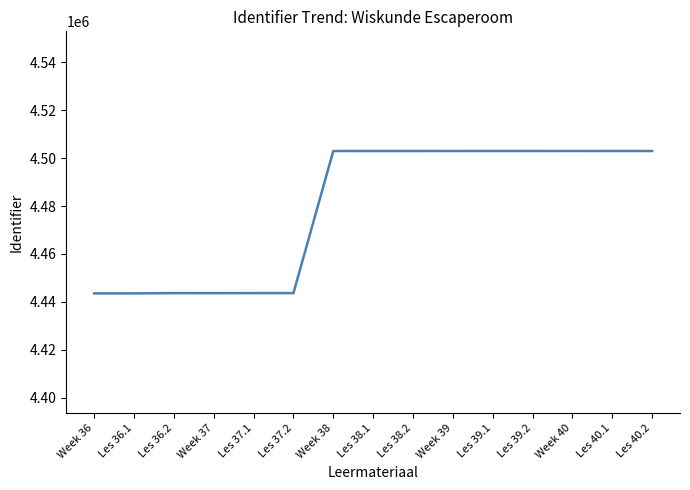

The value at Week 38 is 2763574. True or false?

False